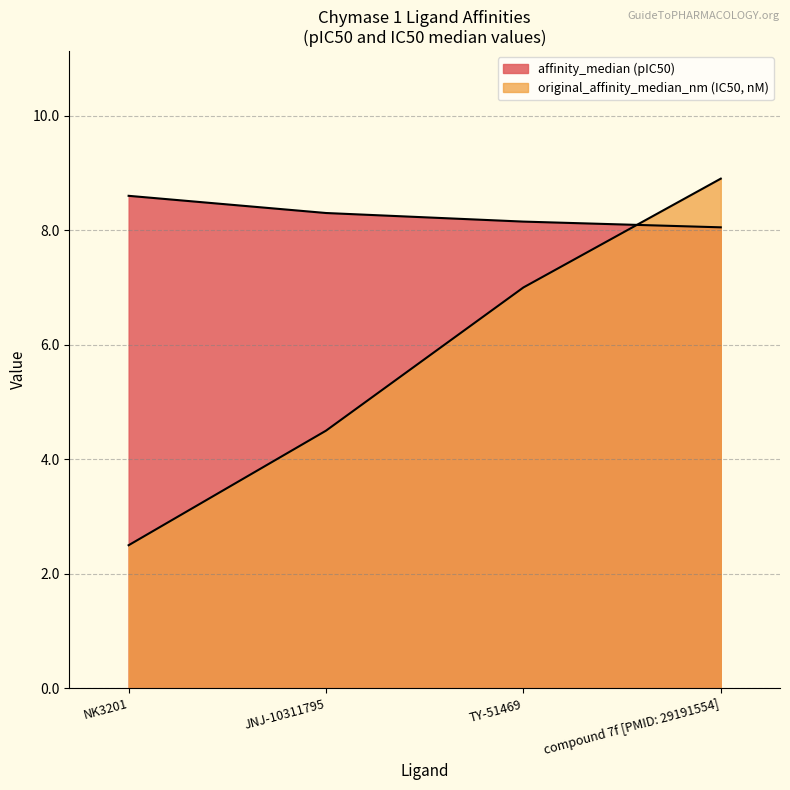

Rank the categories by affinity_median value from lowest to highest.

compound 7f [PMID: 29191554], TY-51469, JNJ-10311795, NK3201